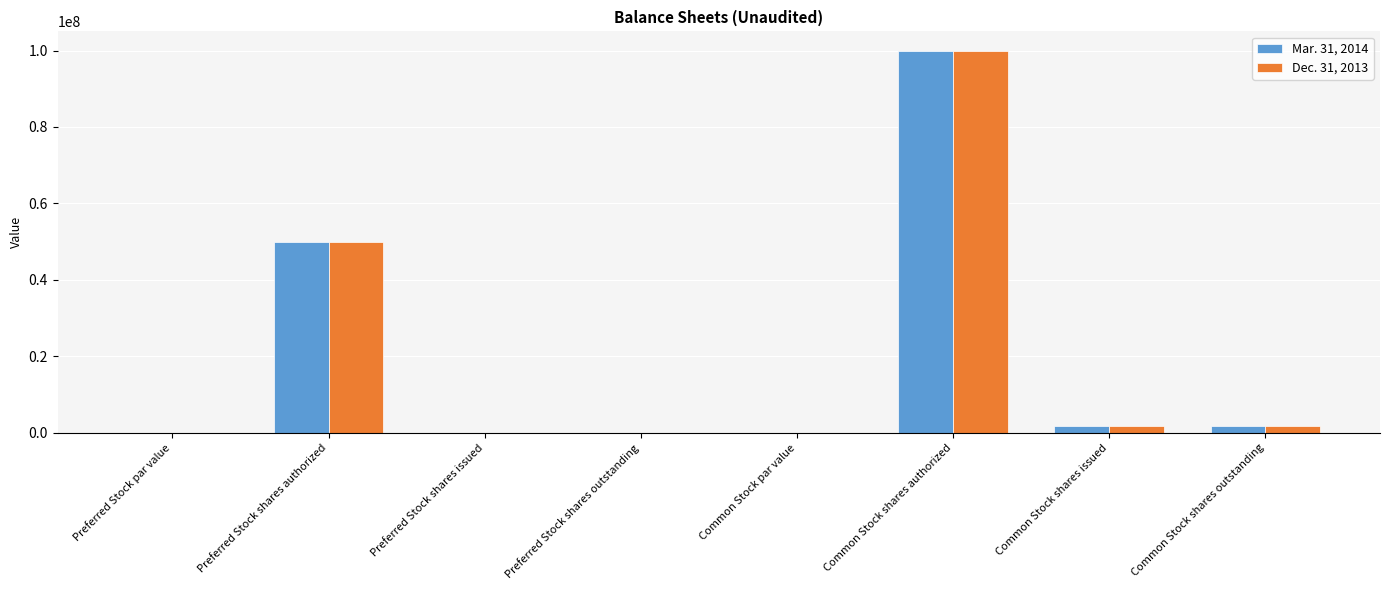

What is the total value across all series at Common Stock shares authorized?

200000000.0